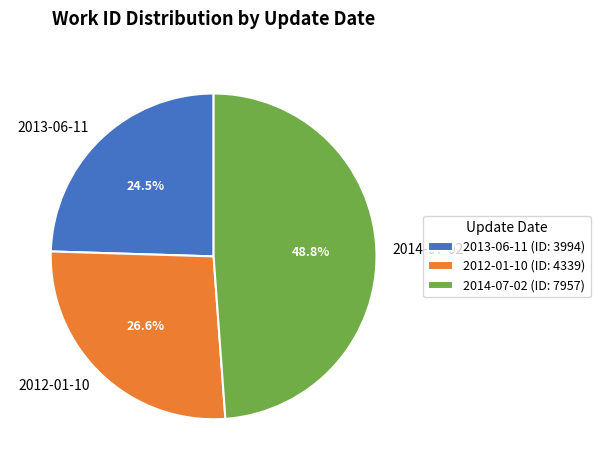

How many slices are in this pie chart?

3